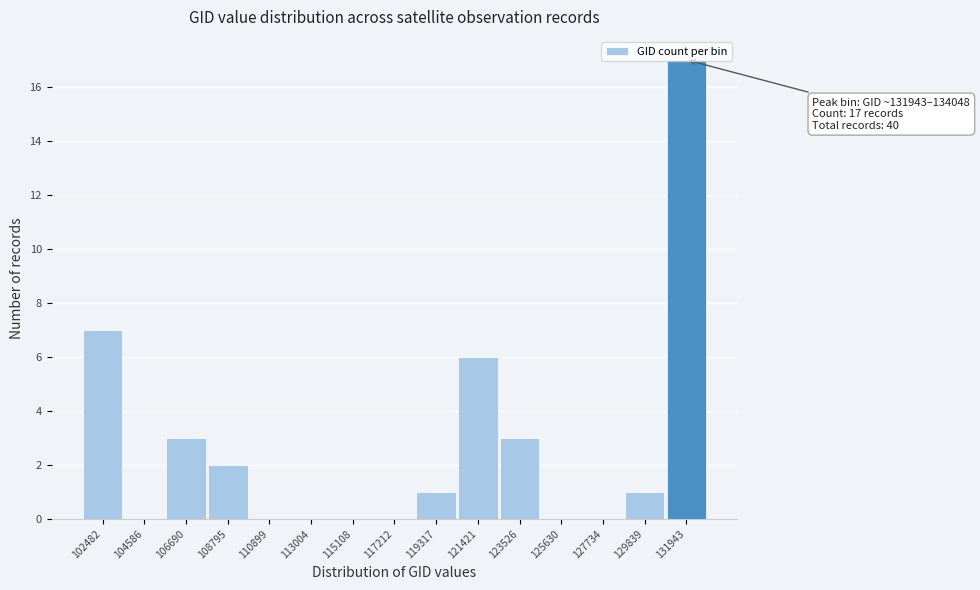

Which has a higher value, 123526 or 104586?

123526